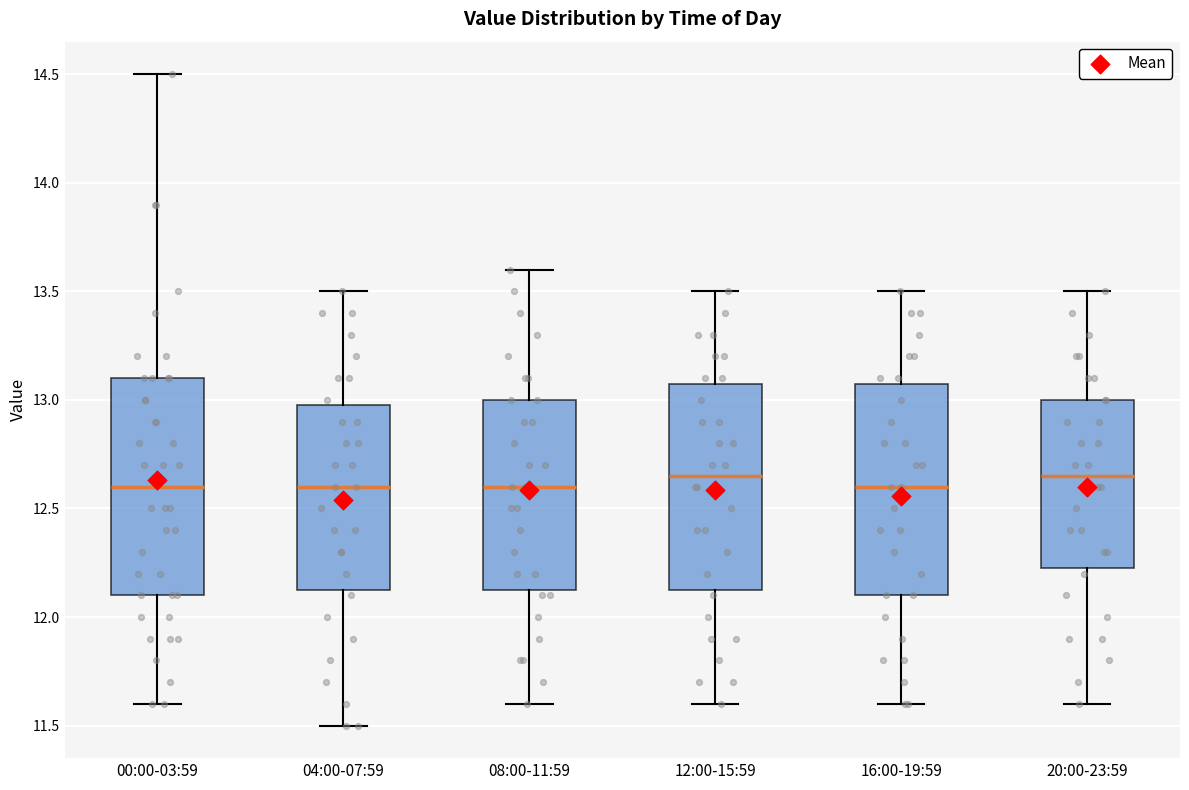

Reading left to right, read every box against the y-axis: the position of its median line, the range the box covers, and the ends of its whiskers. The values are not printed on the chart, so give them approximately, as read against the axis.

00:00-03:59: median 12.60, box 12.10 to 13.10, whiskers 11.60 to 14.50
04:00-07:59: median 12.60, box 12.15 to 13.00, whiskers 11.50 to 13.50
08:00-11:59: median 12.60, box 12.15 to 13.00, whiskers 11.60 to 13.60
12:00-15:59: median 12.65, box 12.15 to 13.10, whiskers 11.60 to 13.50
16:00-19:59: median 12.60, box 12.10 to 13.10, whiskers 11.60 to 13.50
20:00-23:59: median 12.65, box 12.25 to 13.00, whiskers 11.60 to 13.50